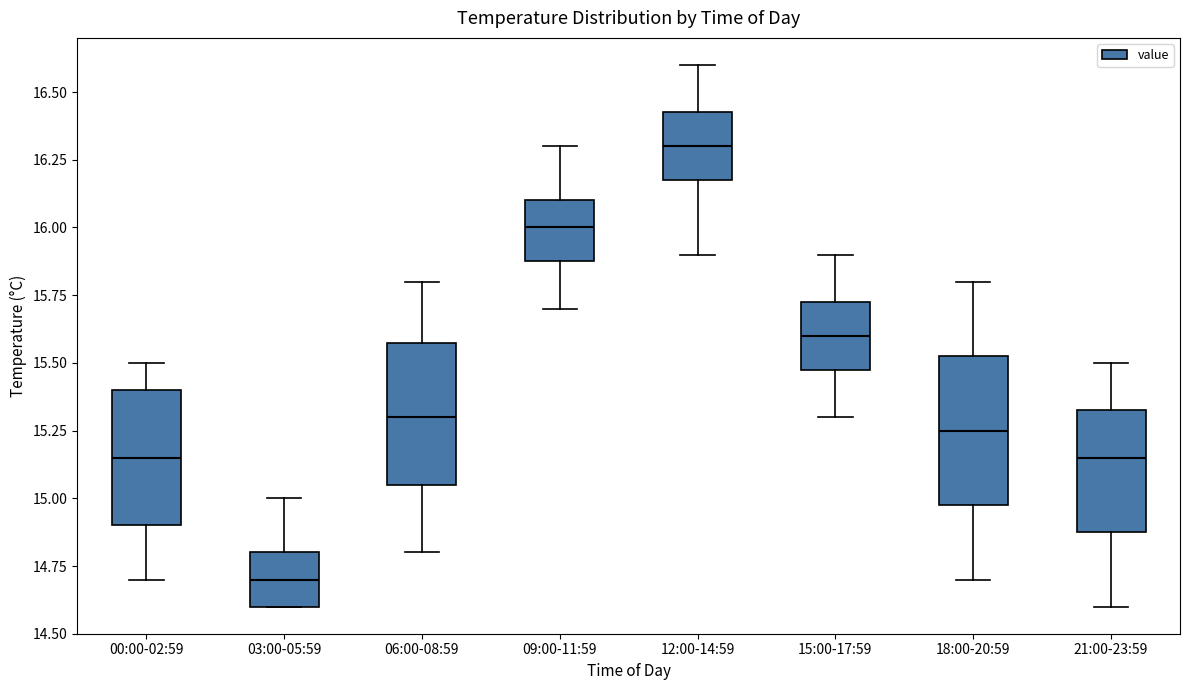

Which box's median line is the lowest?

03:00-05:59